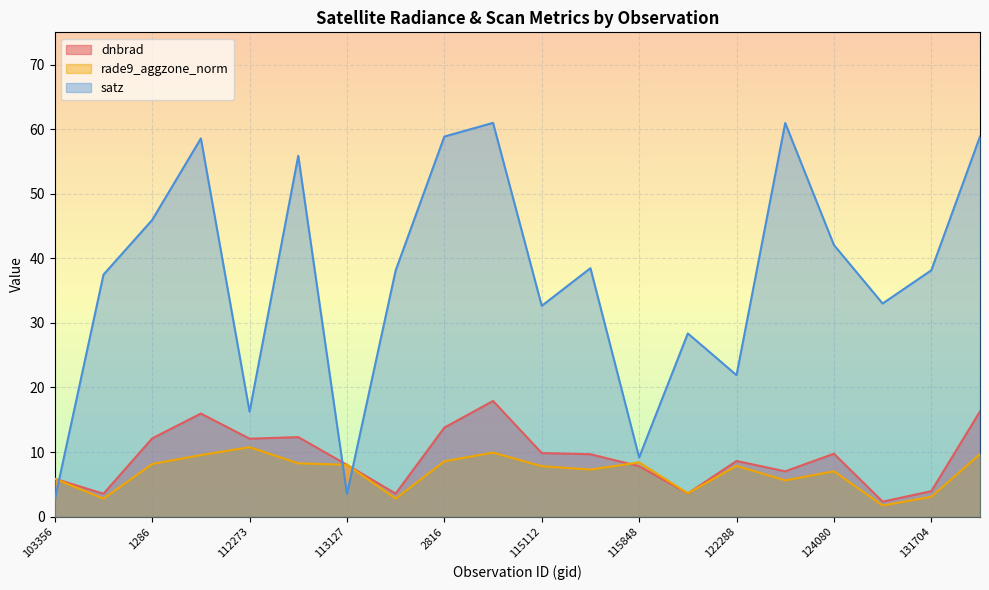

Reading right to left, extract all data points from this chart.

dnbrad: 16.3	3.9	2.3	9.7	7.0	8.6	3.6	7.8	9.7	9.8	17.9	13.8	3.6	8.0	12.3	12.1	16.0	12.1	3.5	5.9
rade9_aggzone_norm: 9.7	3.1	1.7	7.0	5.6	7.9	3.6	8.4	7.3	7.8	9.9	8.6	2.8	8.0	8.3	10.8	9.5	8.2	2.8	5.9
satz: 58.9	38.2	33.0	42.1	61.0	21.9	28.4	9.2	38.5	32.6	61.0	58.9	38.1	3.5	55.9	16.3	58.6	45.9	37.5	2.6